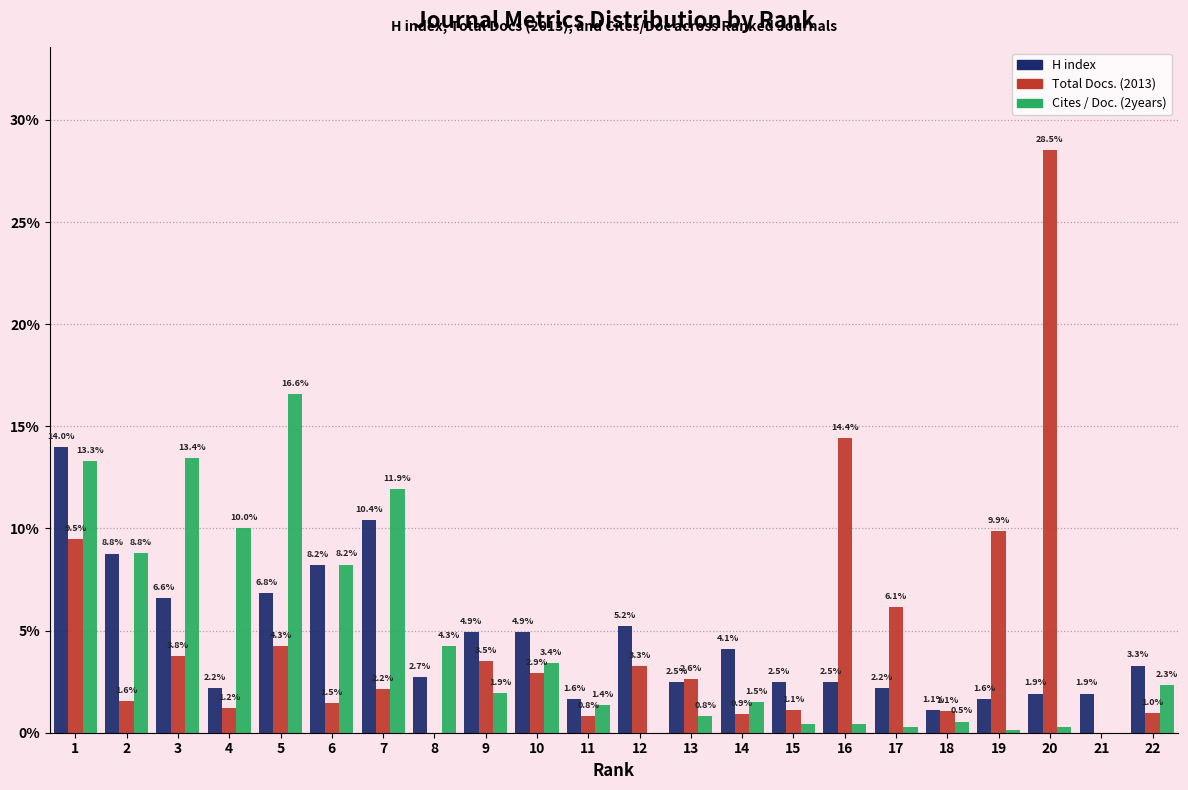

The value of Cites / Doc. (2years) at 8 is 4.3. True or false?

True